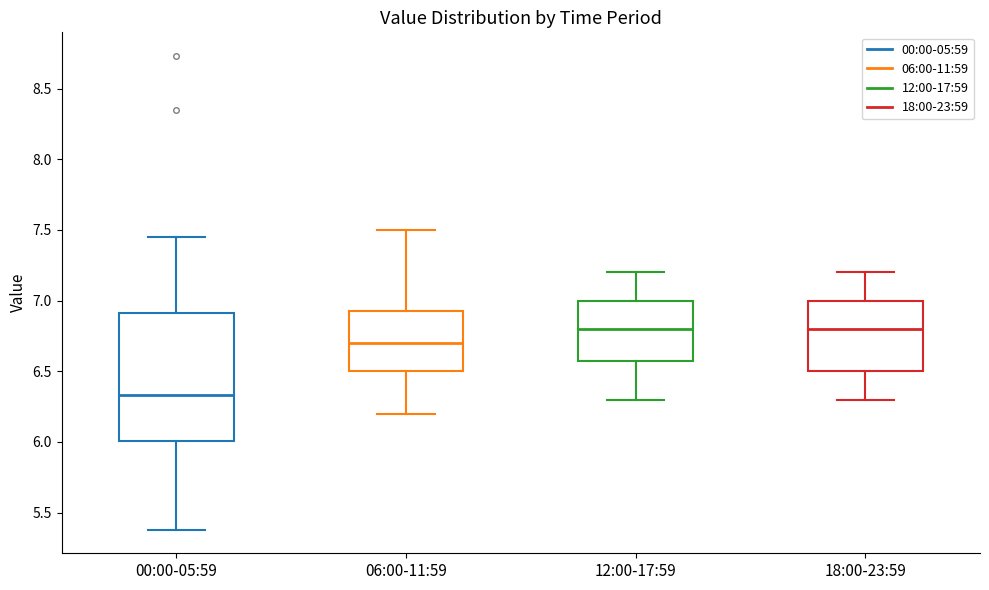

Reading left to right, read every box against the y-axis: the position of its median line, the range the box covers, and the ends of its whiskers. The values are not printed on the chart, so give them approximately, as read against the axis.

00:00-05:59: median 6.35, box 6.00 to 6.90, whiskers 5.40 to 7.45
06:00-11:59: median 6.70, box 6.50 to 6.95, whiskers 6.20 to 7.50
12:00-17:59: median 6.80, box 6.60 to 7.00, whiskers 6.30 to 7.20
18:00-23:59: median 6.80, box 6.50 to 7.00, whiskers 6.30 to 7.20